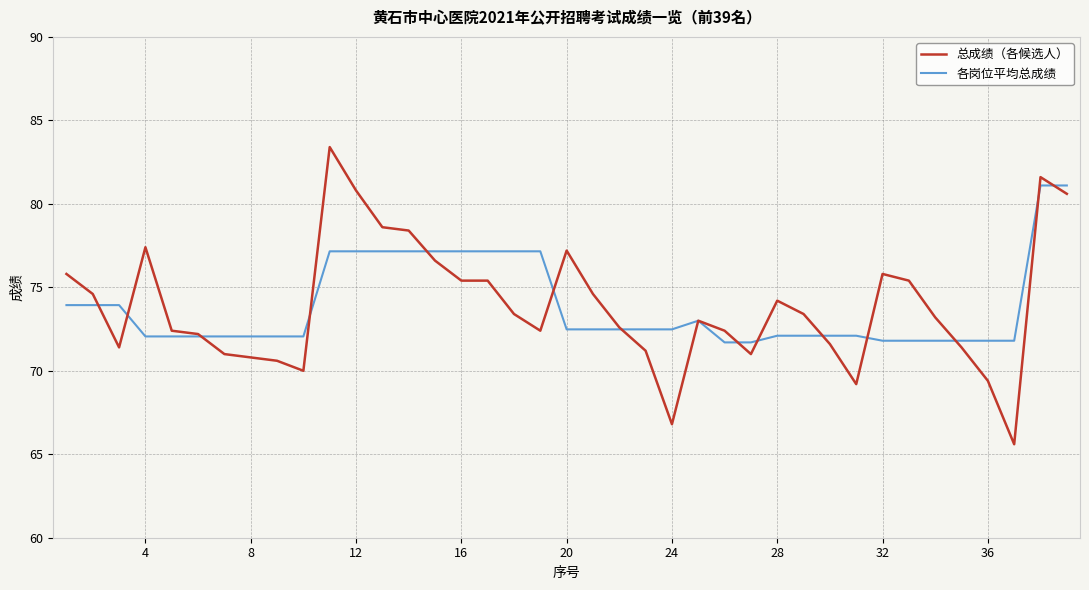

What is the minimum value for 各岗位平均总成绩?

71.7